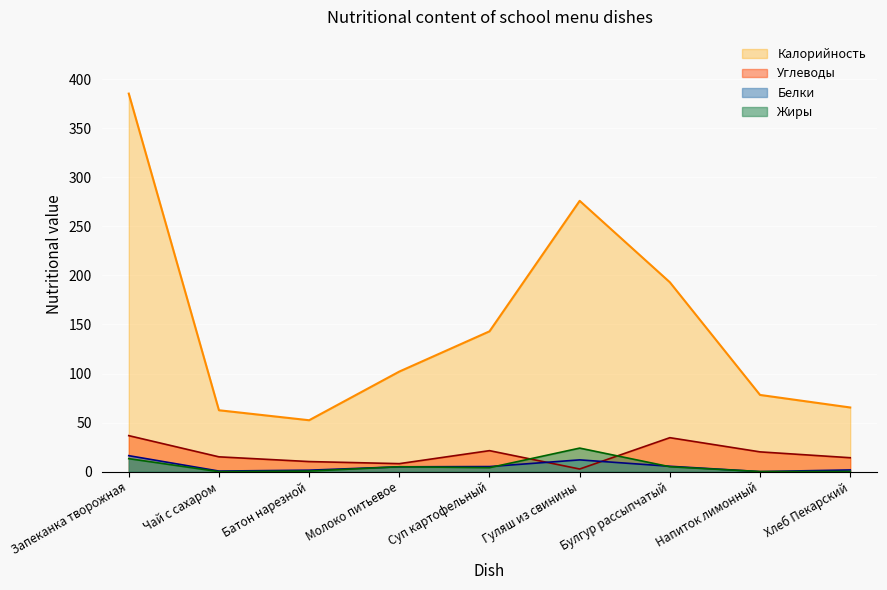

Between Напиток лимонный and Батон нарезной, which is larger?

Напиток лимонный